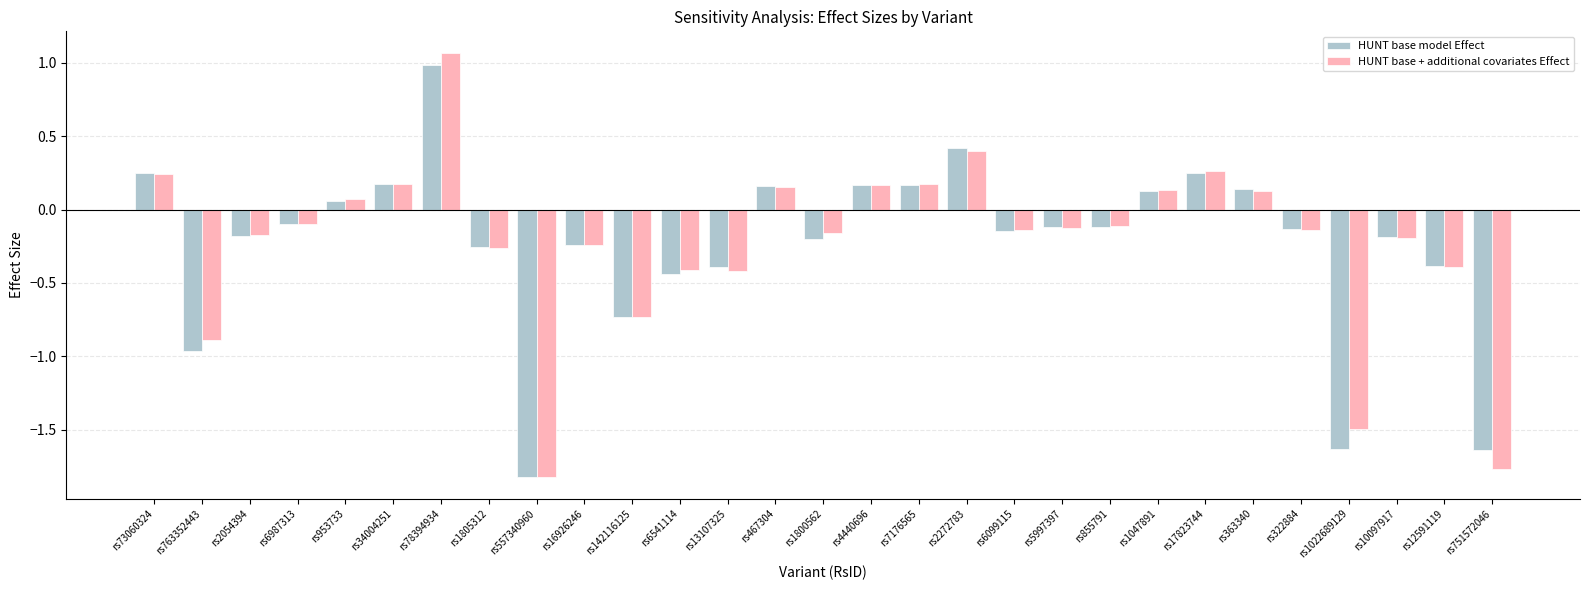

What is the sum of all HUNT base model Effect values?

-6.8